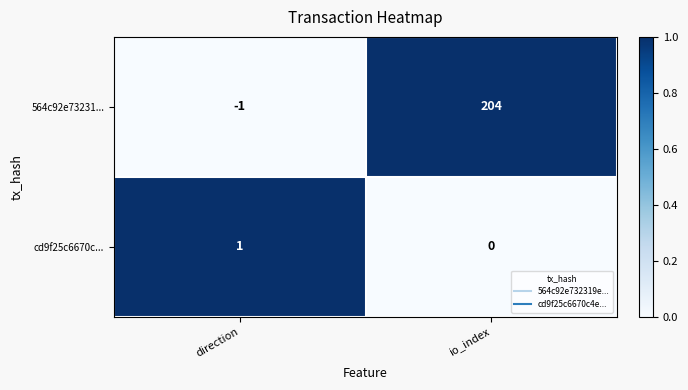

Which series changed the most between direction and io_index?

564c92e73231...